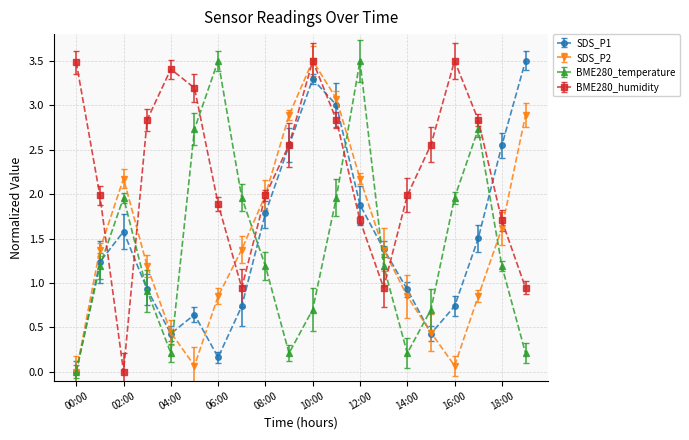

What is the maximum value shown in the chart?

3.5